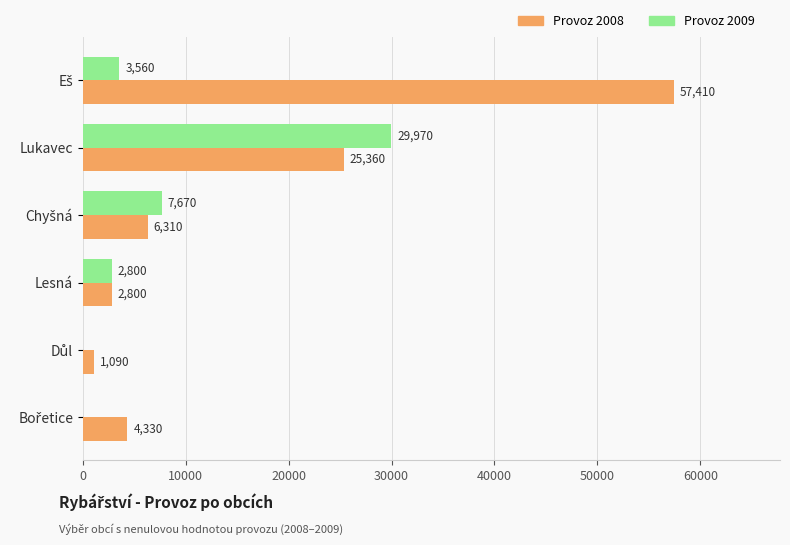

How many distinct data groups are displayed?

2